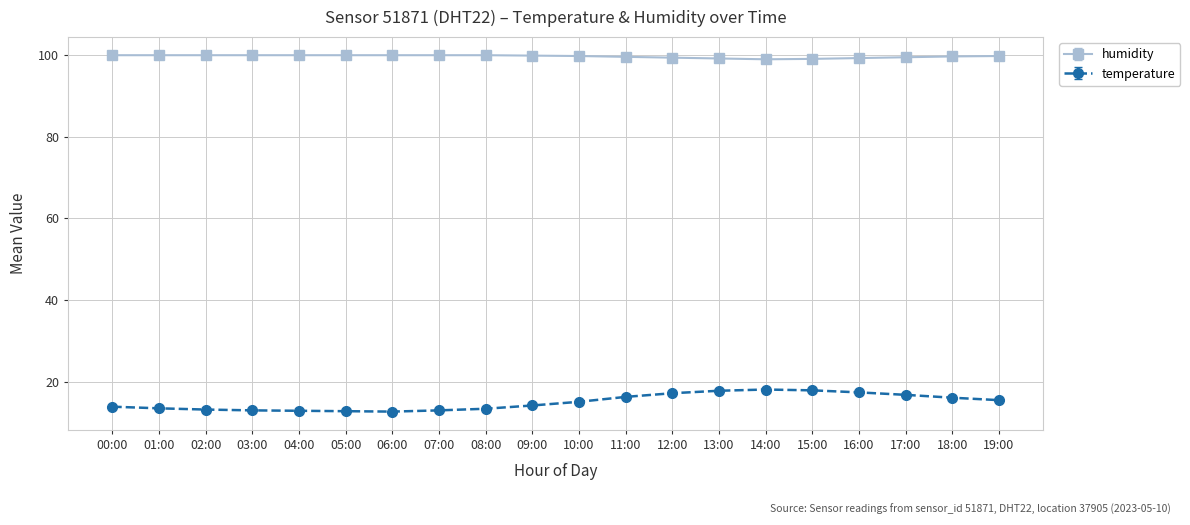

What is the approximate value of humidity at 12:00?

99.3